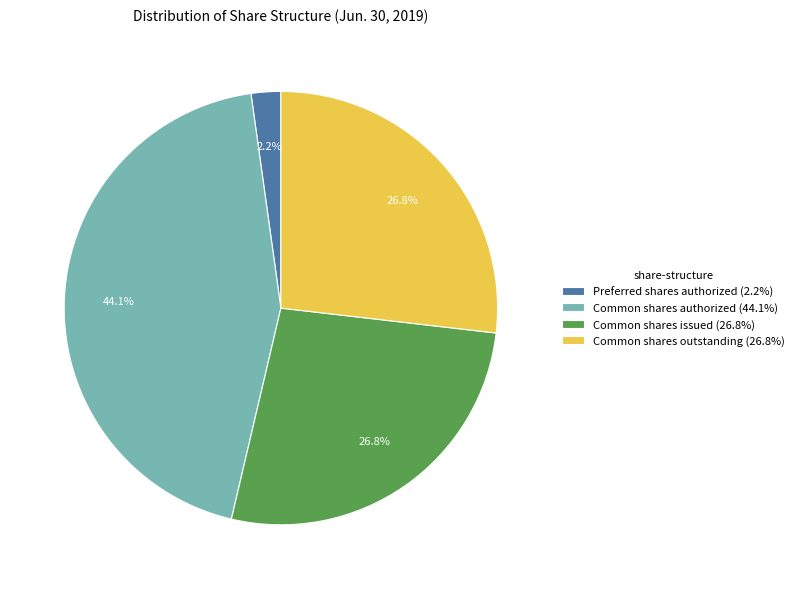

Does Common shares outstanding (26.8%) represent more than half of the total?

No